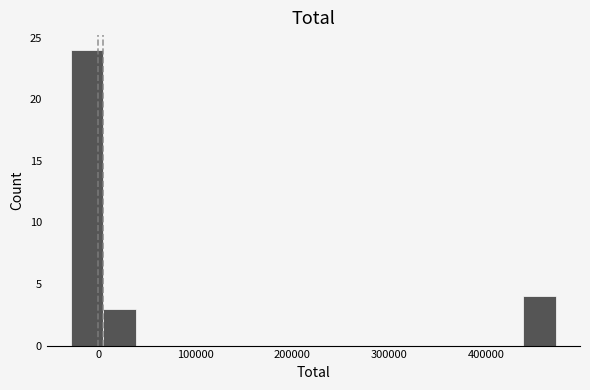

Around what value on the x-axis is the tallest bar? Give the approximate position of its centre, as read against the axis.

-10000